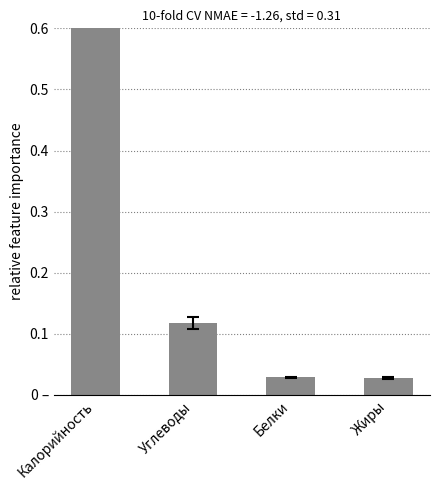

Rank the categories by value from lowest to highest.

Жиры, Белки, Углеводы, Калорийность